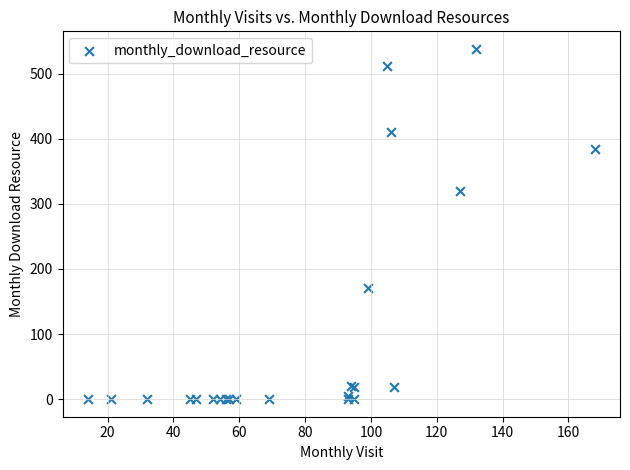

What Y value in the scatter plot is closest to 269?

320